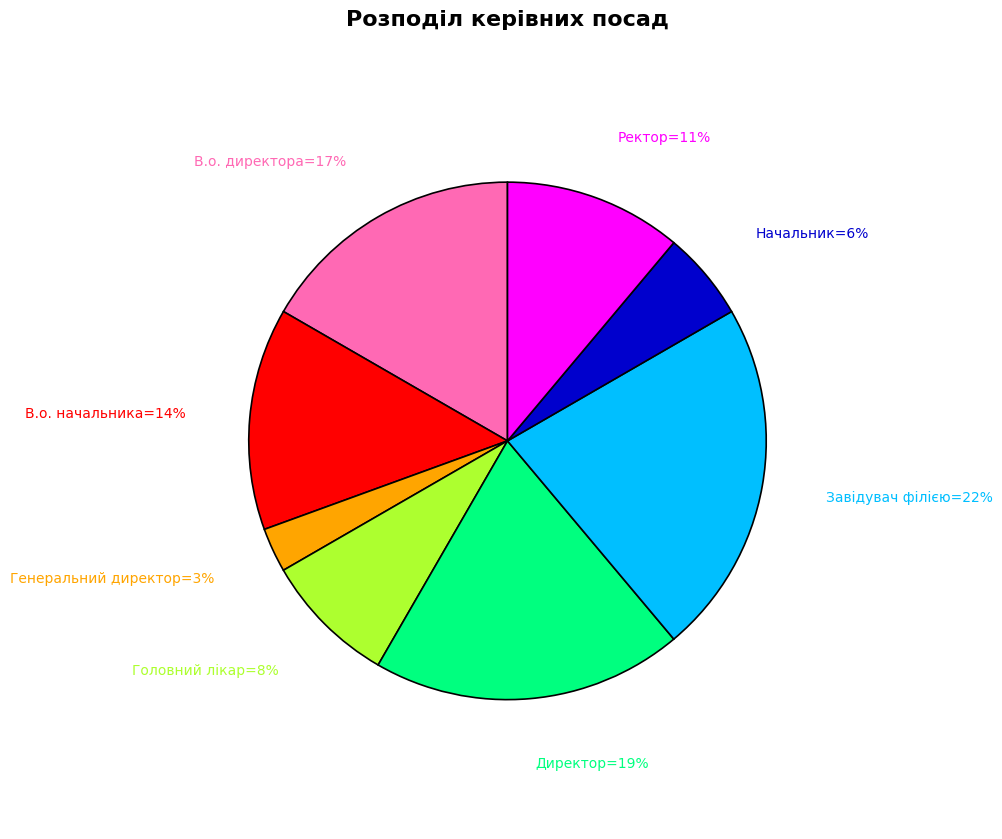

How many slices are in this pie chart?

8